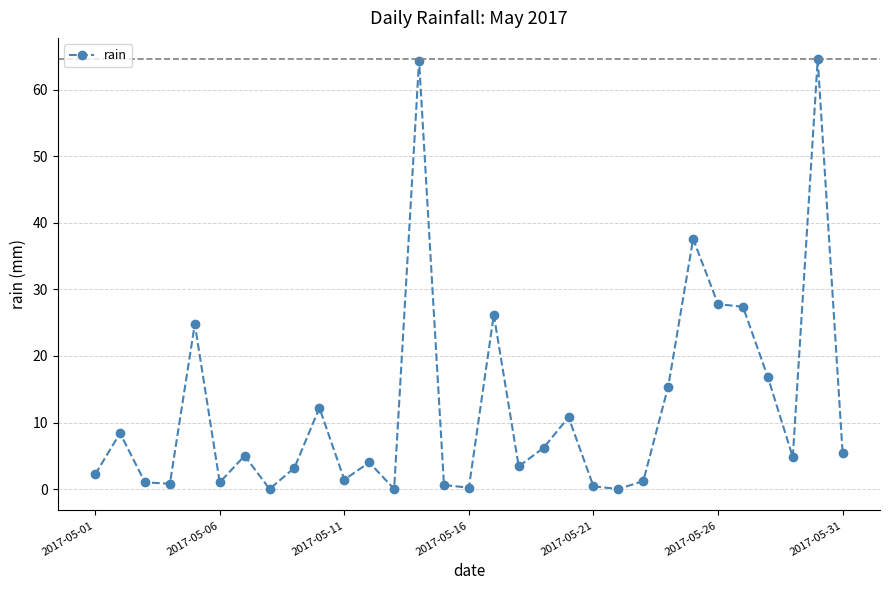

How many distinct data groups are displayed?

1